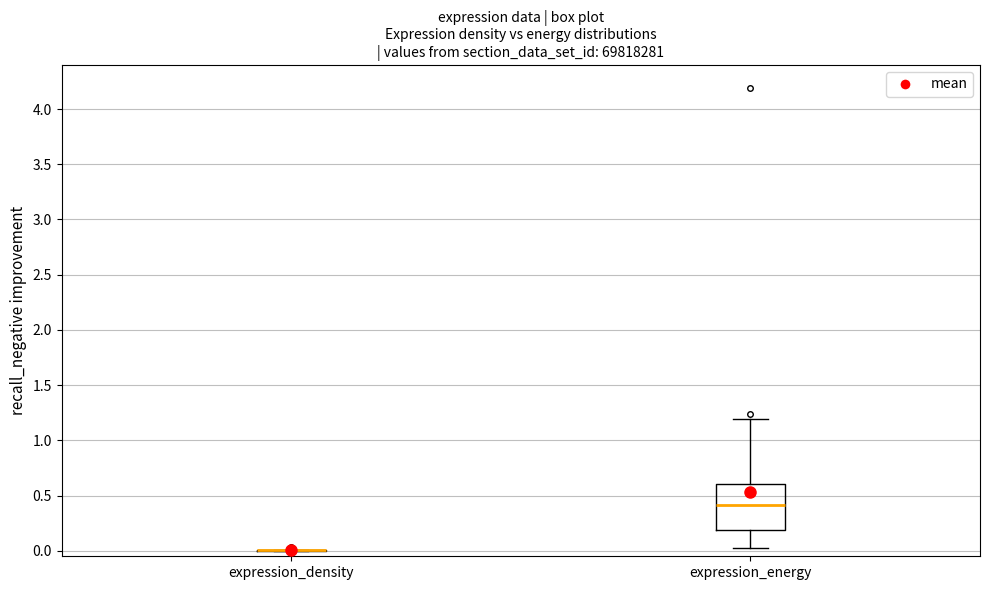

Comparing the boxes themselves (not the whiskers), which one is the tallest?

expression_energy